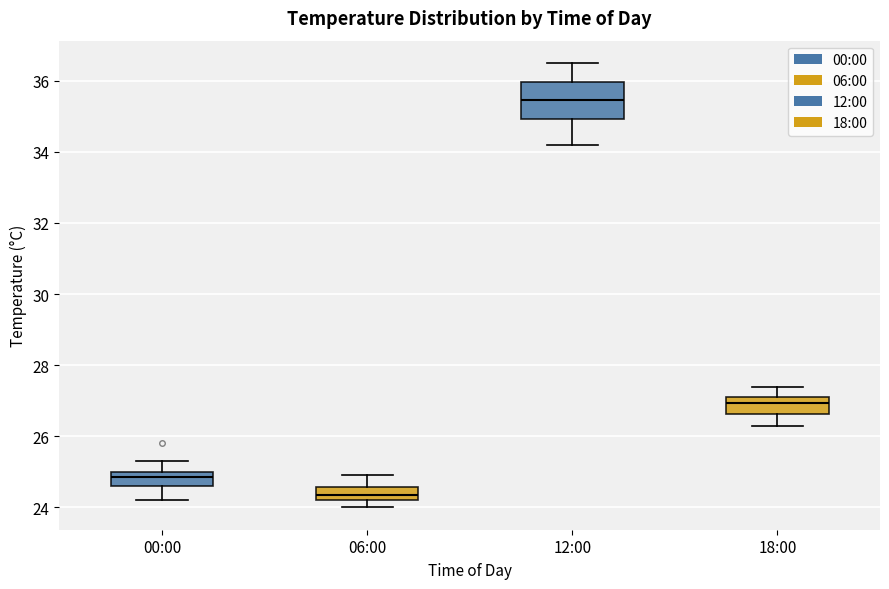

Comparing the boxes themselves (not the whiskers), which one is the tallest?

12:00